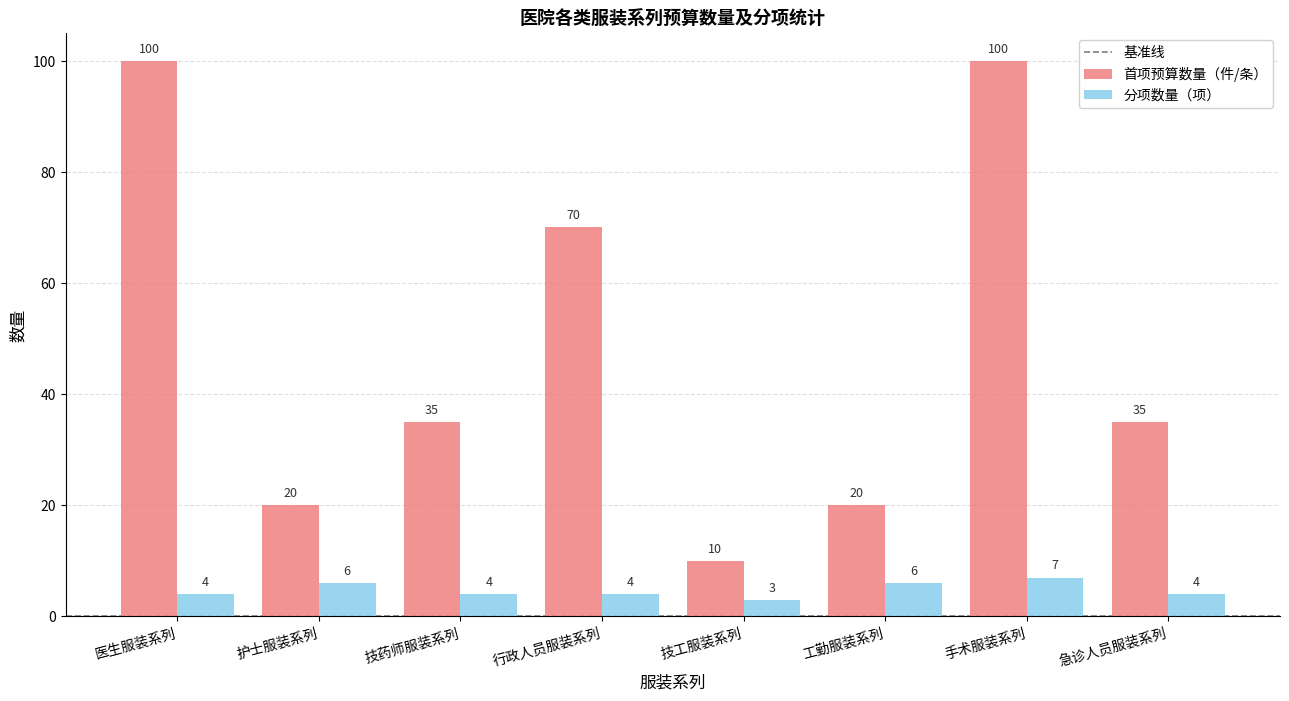

What is the greatest value displayed?

100